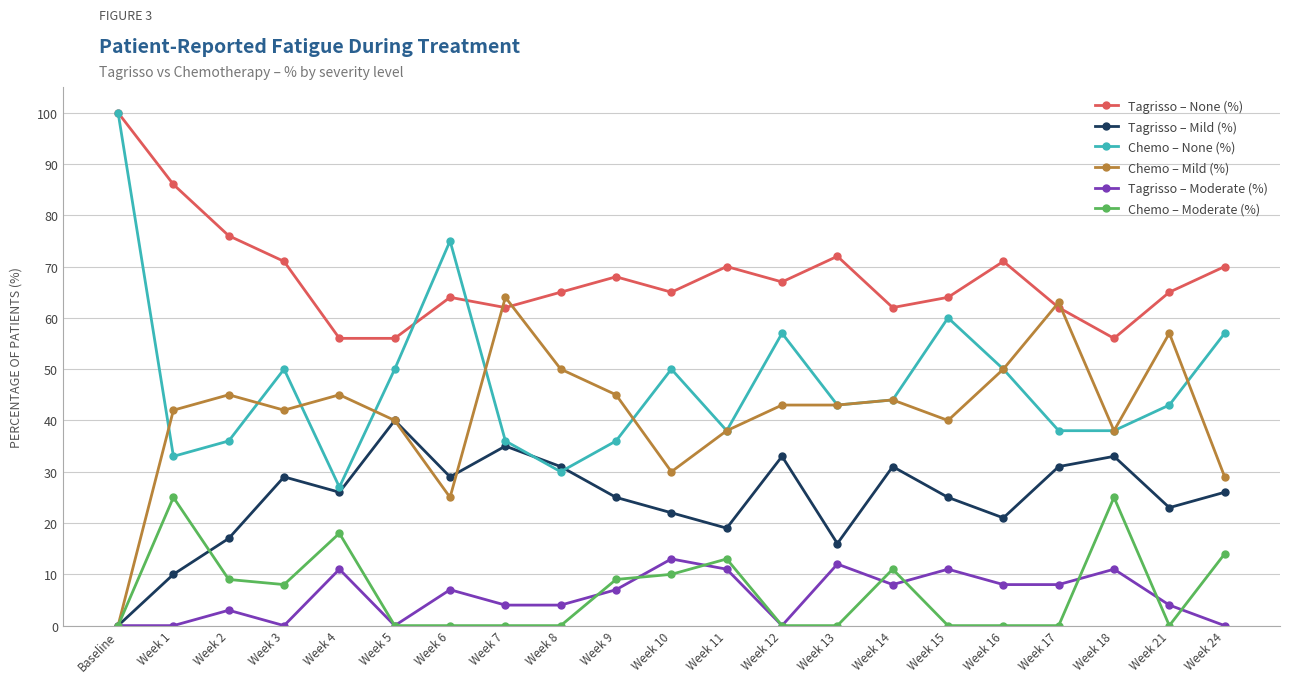

Reading right to left, transcribe all the data shown in this chart.

Tagrisso – None (%): Week 24=70	Week 21=65	Week 18=56	Week 17=62	Week 16=71	Week 15=64	Week 14=62	Week 13=72	Week 12=67	Week 11=70	Week 10=65	Week 9=68	Week 8=65	Week 7=62	Week 6=64	Week 5=56	Week 4=56	Week 3=71	Week 2=76	Week 1=86	Baseline=100
Tagrisso – Mild (%): Week 24=26	Week 21=23	Week 18=33	Week 17=31	Week 16=21	Week 15=25	Week 14=31	Week 13=16	Week 12=33	Week 11=19	Week 10=22	Week 9=25	Week 8=31	Week 7=35	Week 6=29	Week 5=40	Week 4=26	Week 3=29	Week 2=17	Week 1=10	Baseline=0
Chemo – None (%): Week 24=57	Week 21=43	Week 18=38	Week 17=38	Week 16=50	Week 15=60	Week 14=44	Week 13=43	Week 12=57	Week 11=38	Week 10=50	Week 9=36	Week 8=30	Week 7=36	Week 6=75	Week 5=50	Week 4=27	Week 3=50	Week 2=36	Week 1=33	Baseline=100
Chemo – Mild (%): Week 24=29	Week 21=57	Week 18=38	Week 17=63	Week 16=50	Week 15=40	Week 14=44	Week 13=43	Week 12=43	Week 11=38	Week 10=30	Week 9=45	Week 8=50	Week 7=64	Week 6=25	Week 5=40	Week 4=45	Week 3=42	Week 2=45	Week 1=42	Baseline=0
Tagrisso – Moderate (%): Week 24=0	Week 21=4	Week 18=11	Week 17=8	Week 16=8	Week 15=11	Week 14=8	Week 13=12	Week 12=0	Week 11=11	Week 10=13	Week 9=7	Week 8=4	Week 7=4	Week 6=7	Week 5=0	Week 4=11	Week 3=0	Week 2=3	Week 1=0	Baseline=0
Chemo – Moderate (%): Week 24=14	Week 21=0	Week 18=25	Week 17=0	Week 16=0	Week 15=0	Week 14=11	Week 13=0	Week 12=0	Week 11=13	Week 10=10	Week 9=9	Week 8=0	Week 7=0	Week 6=0	Week 5=0	Week 4=18	Week 3=8	Week 2=9	Week 1=25	Baseline=0